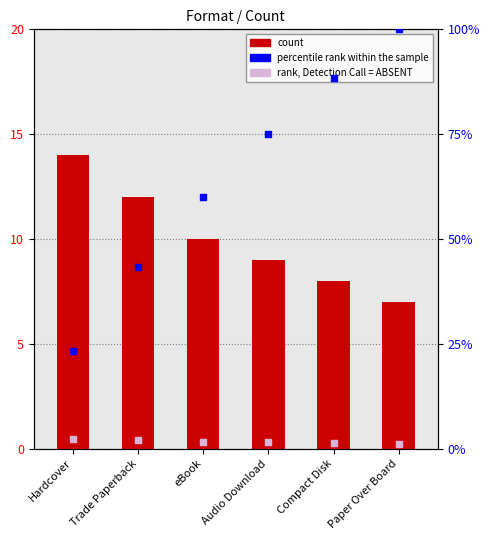

Which has a higher value, Hardcover or Audio Download?

Hardcover